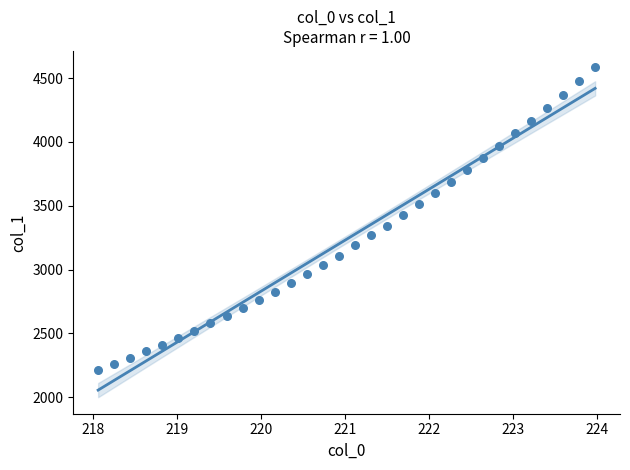

What is the range of Y values (max minus min)?

2370.5